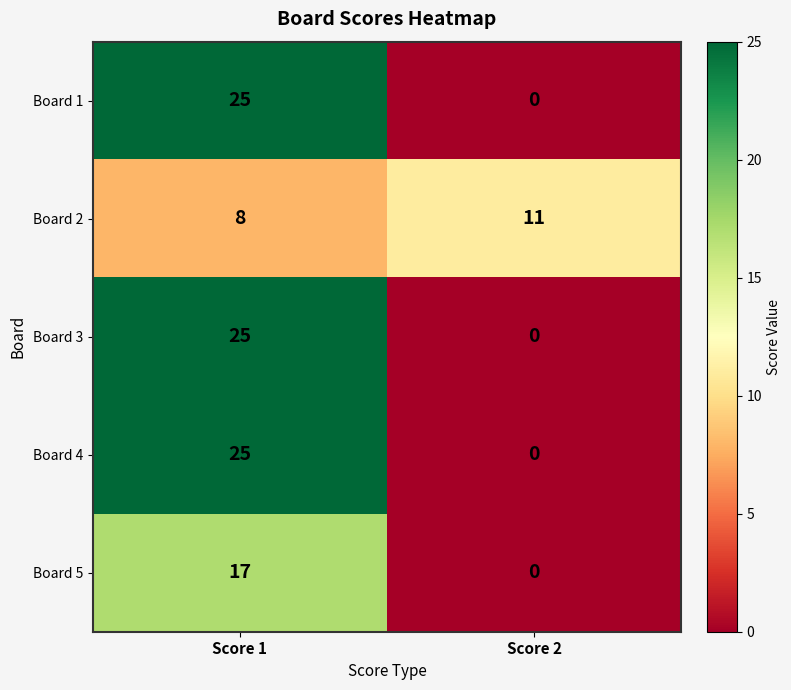

What is the total value across all series at Score 2?

11